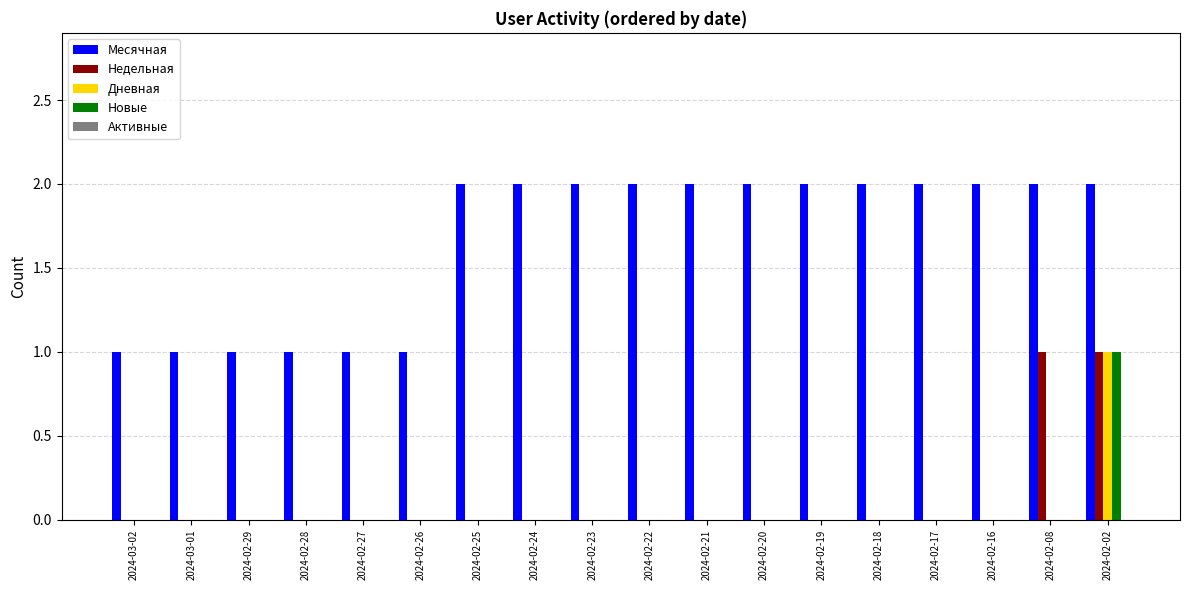

Which series has the largest total across all categories?

Месячная